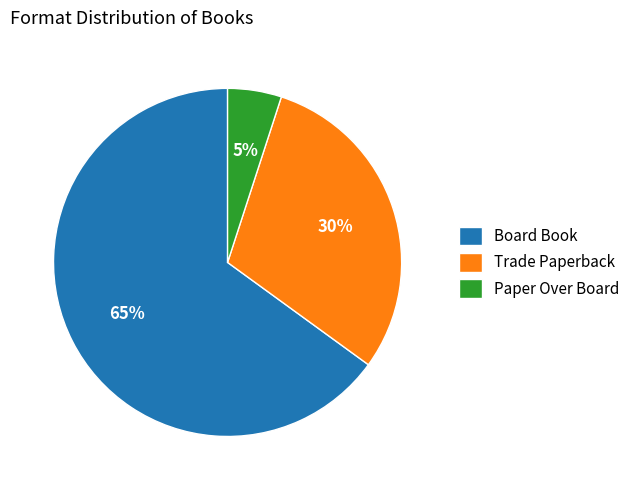

The Board Book slice represents 65% of the pie. True or false?

True